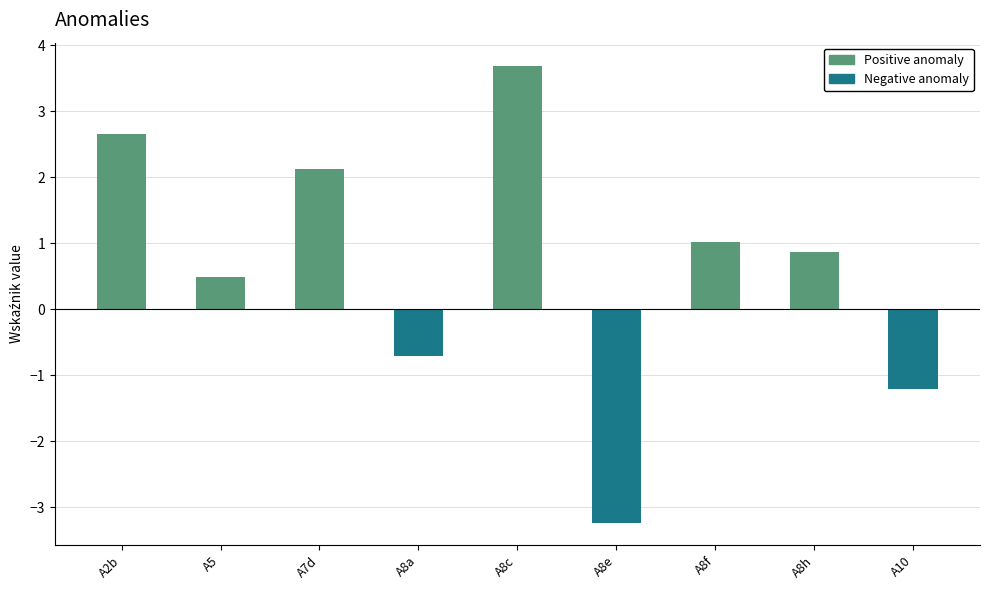

Rank the categories by value from highest to lowest.

A8c, A2b, A7d, A8f, A8h, A5, A8a, A10, A8e